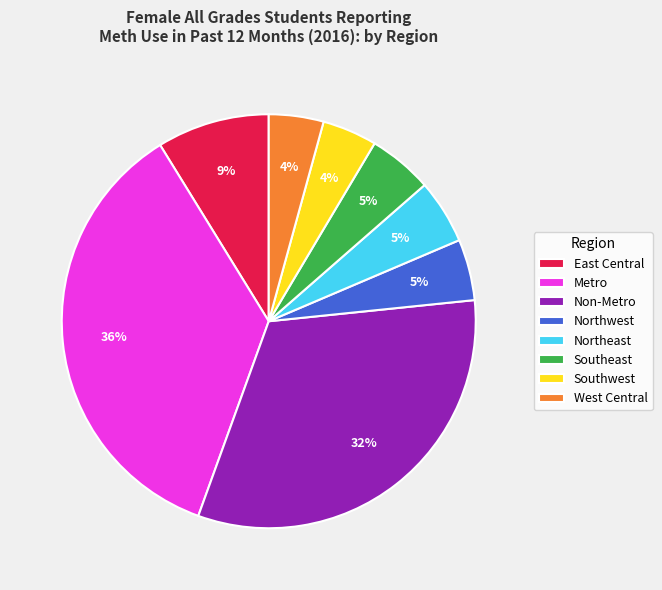

To the nearest percent, what is the combined percentage of East Central and Southwest?

13%